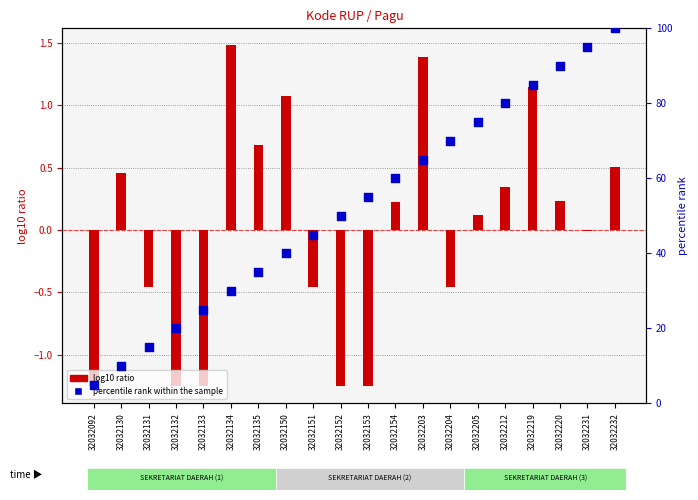

Which series has the largest Y range (max minus min)?

percentile rank within the sample